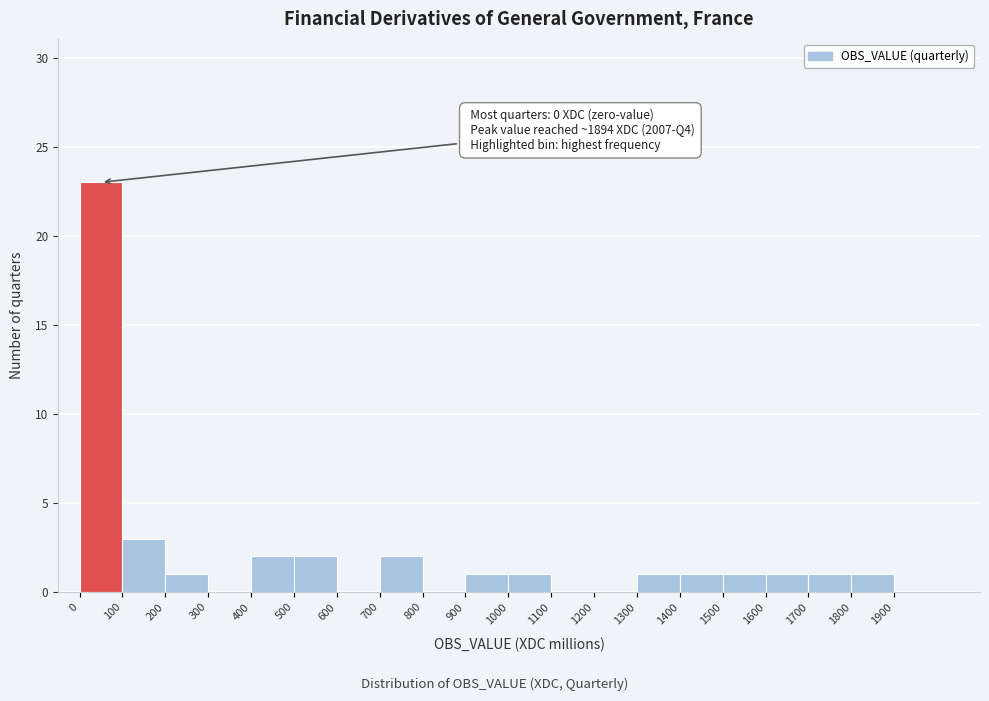

Which range on the x-axis has the tallest bar?

0 to 100